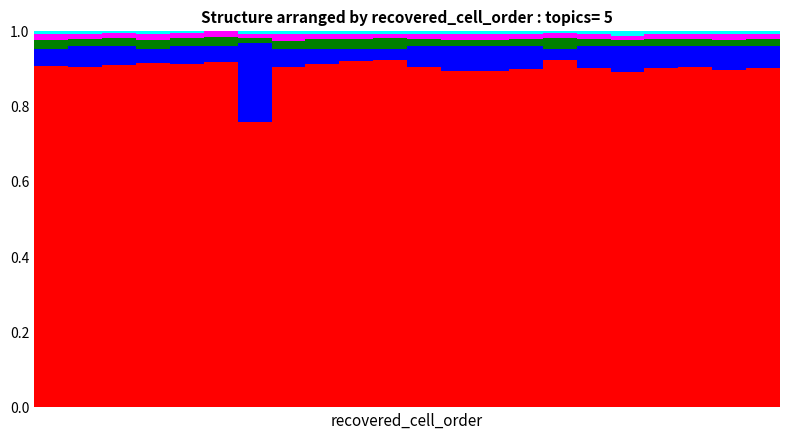

Count the number of categories in the chart.

22